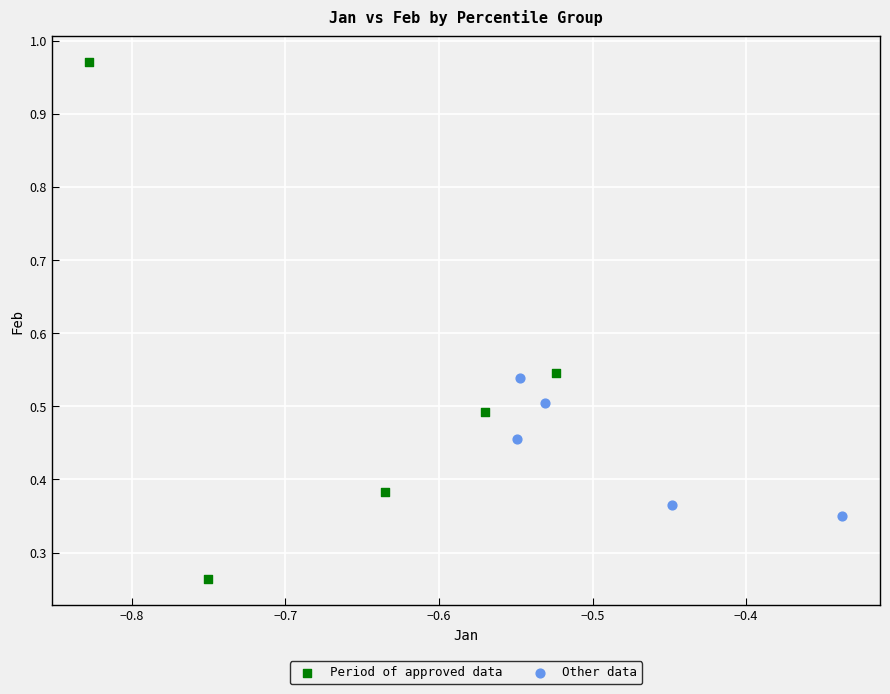

Which series has the widest spread of Y values?

Period of approved data